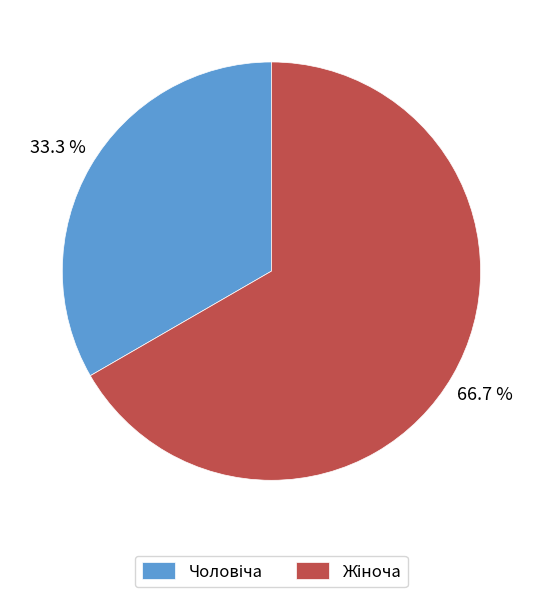

Does any single category account for the majority?

Yes